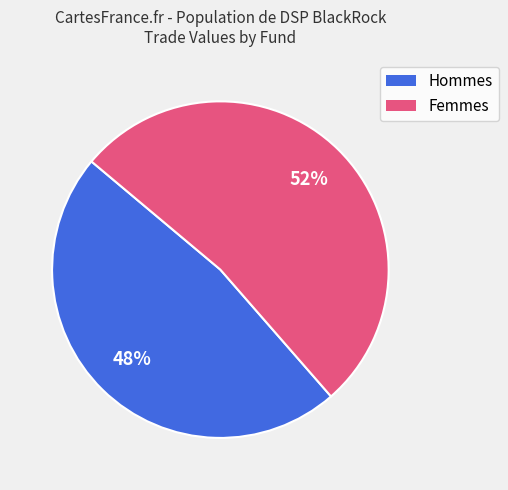

Count the number of slices in the pie.

2